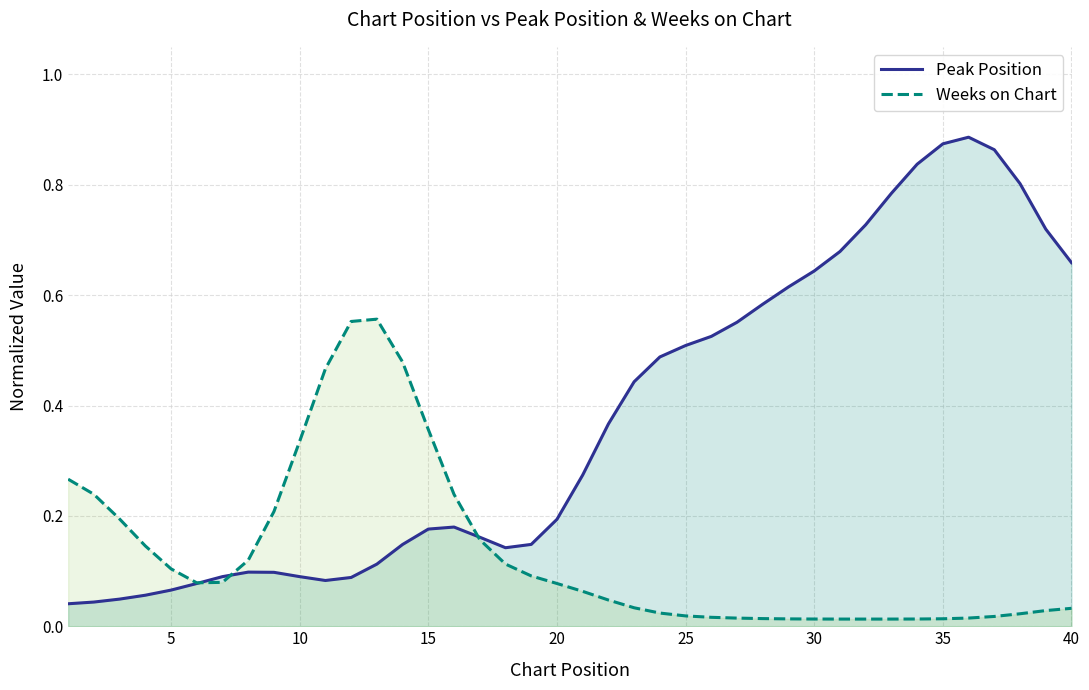

Reading left to right, transcribe all the data shown in this chart.

Peak Position: 0.0	0.0	0.0	0.1	0.1	0.1	0.1	0.1	0.1	0.1	0.1	0.1	0.1	0.1	0.2	0.2	0.2	0.1	0.1	0.2	0.3	0.4	0.4	0.5	0.5	0.5	0.6	0.6	0.6	0.6	0.7	0.7	0.8	0.8	0.9	0.9	0.9	0.8	0.7	0.7
Weeks on Chart: 0.3	0.2	0.2	0.1	0.1	0.1	0.1	0.1	0.2	0.3	0.5	0.6	0.6	0.5	0.4	0.2	0.2	0.1	0.1	0.1	0.1	0.0	0.0	0.0	0.0	0.0	0.0	0.0	0.0	0.0	0.0	0.0	0.0	0.0	0.0	0.0	0.0	0.0	0.0	0.0